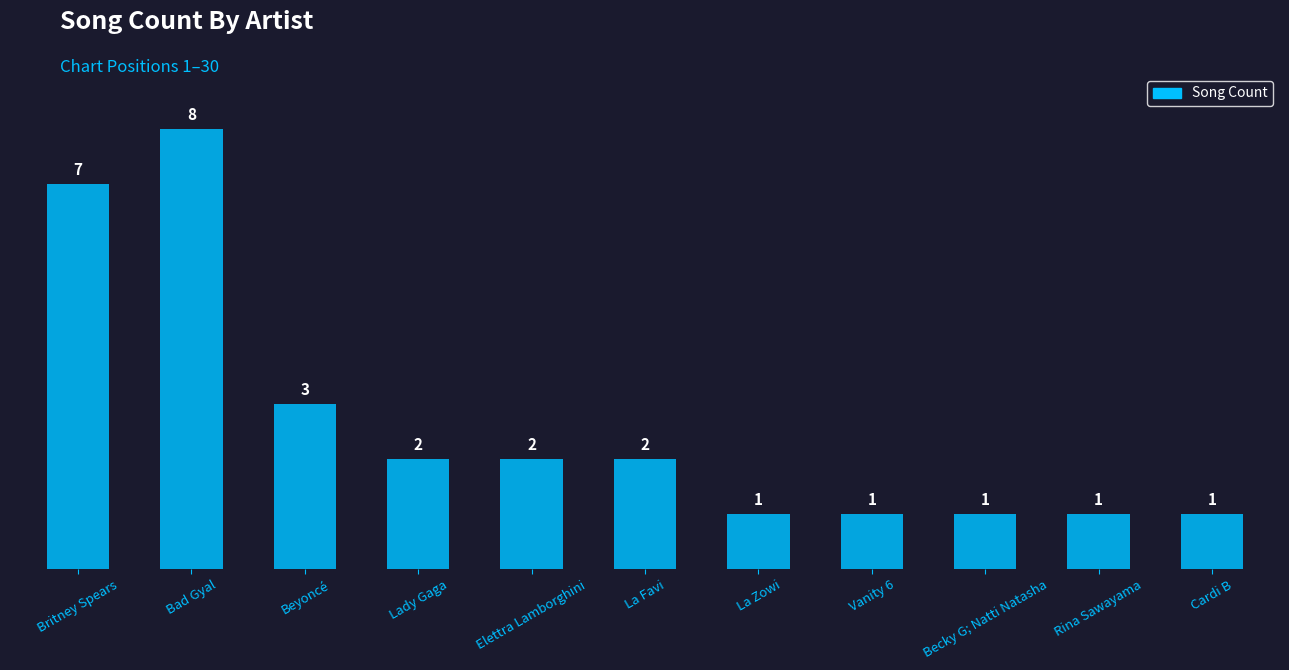

What is the label of the 10th bar from the right?

Bad Gyal